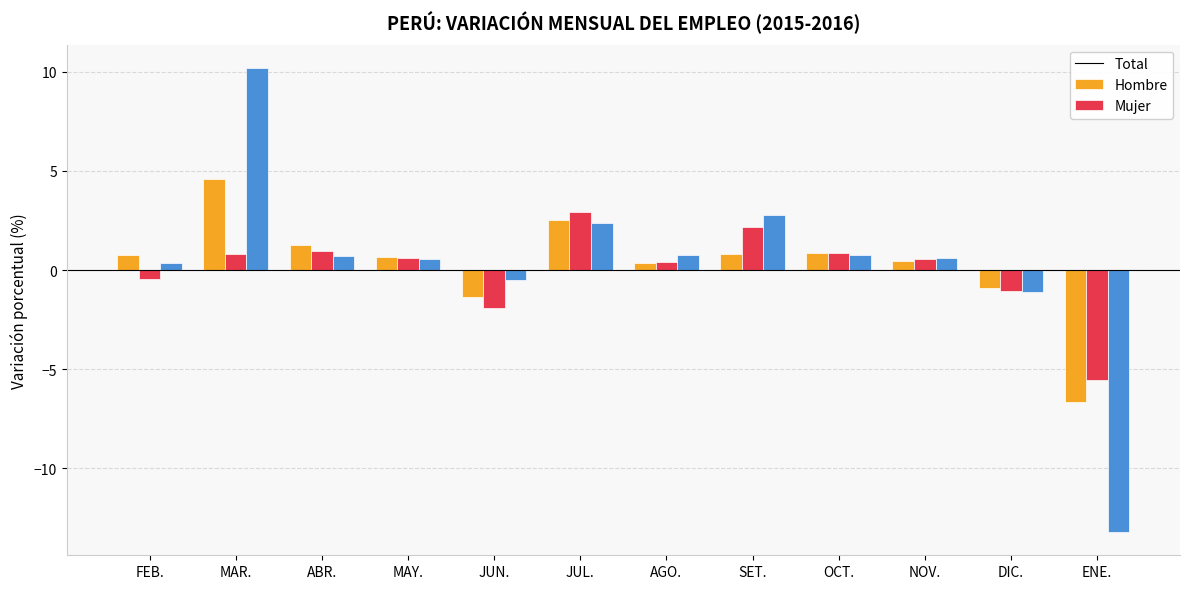

Is the value of Mujer at MAY. greater than the value of Hombre at DIC.?

Yes